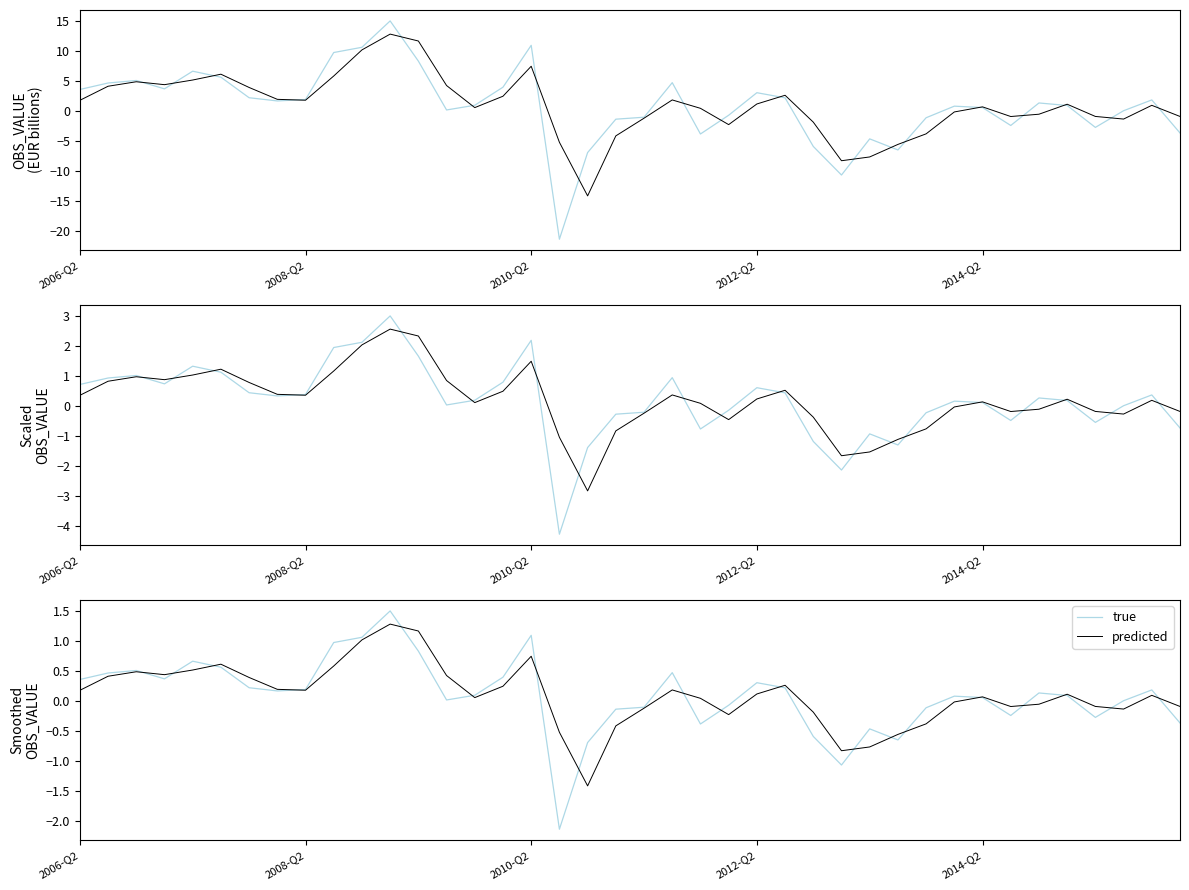

How many interior local peaks does the predicted series have?

9